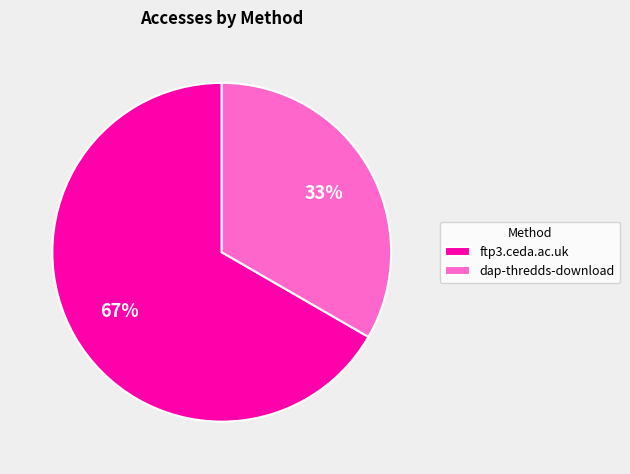

Which category accounts for the majority?

ftp3.ceda.ac.uk